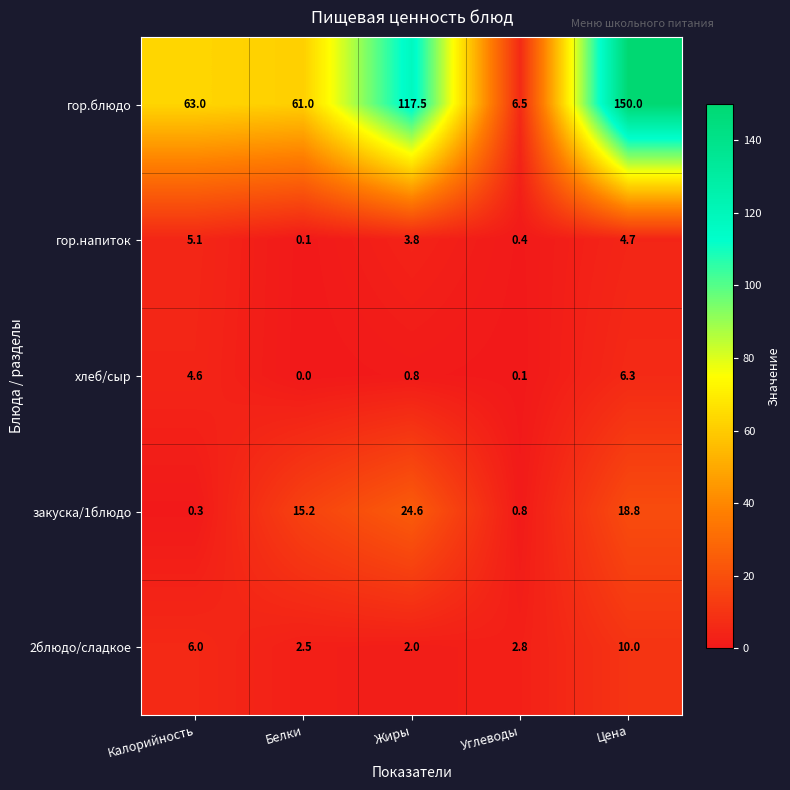

Reading left to right, extract all data points from this chart.

гор.блюдо: 63.0	61.0	117.5	6.5	150.0
гор.напиток: 5.1	0.1	3.8	0.4	4.7
хлеб/сыр: 4.6	0.0	0.8	0.1	6.3
закуска/1блюдо: 0.3	15.2	24.6	0.8	18.8
2блюдо/сладкое: 6.0	2.5	2.0	2.8	10.0